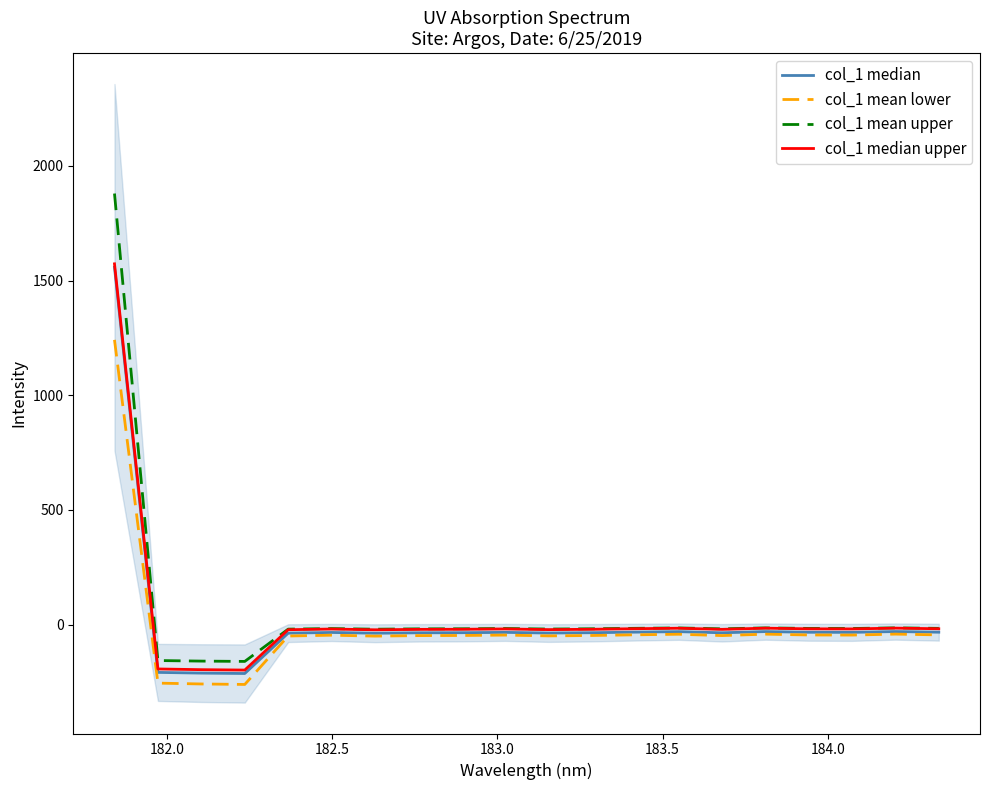

Is the value of col_1 median upper at 9 greater than the value of col_1 mean lower at 17?

Yes